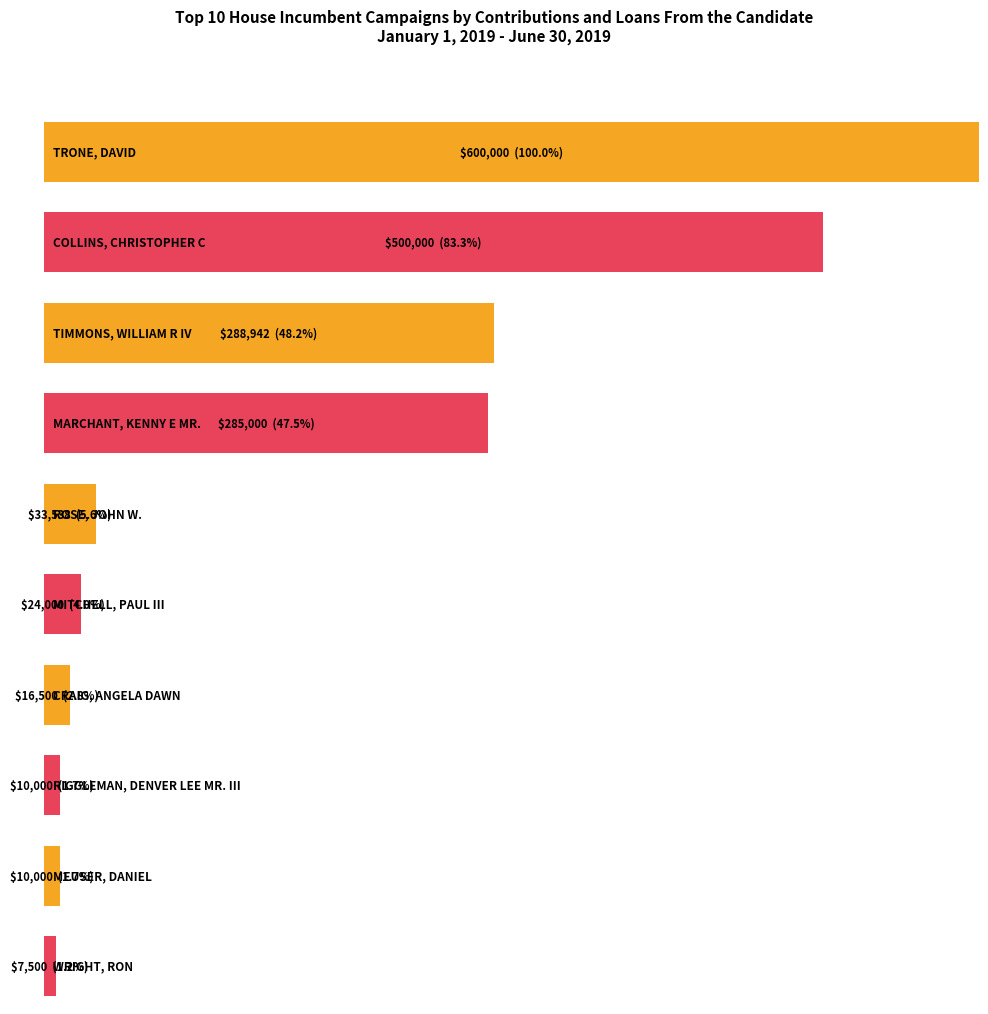

What is the difference between the maximum and second lowest values in the Rank series?

8.0